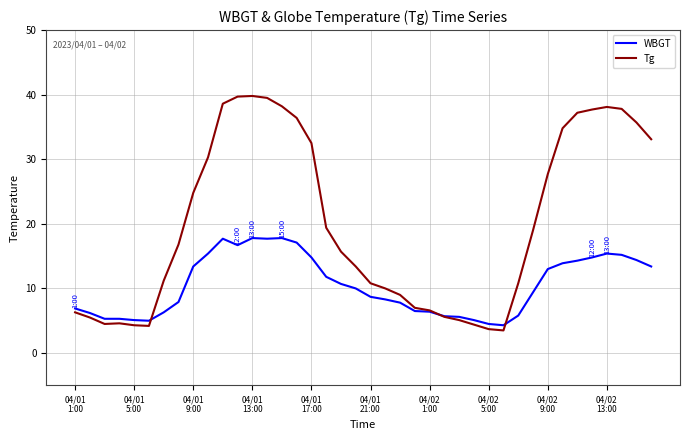

List the series in order of their overall mean, highest first.

Tg, WBGT